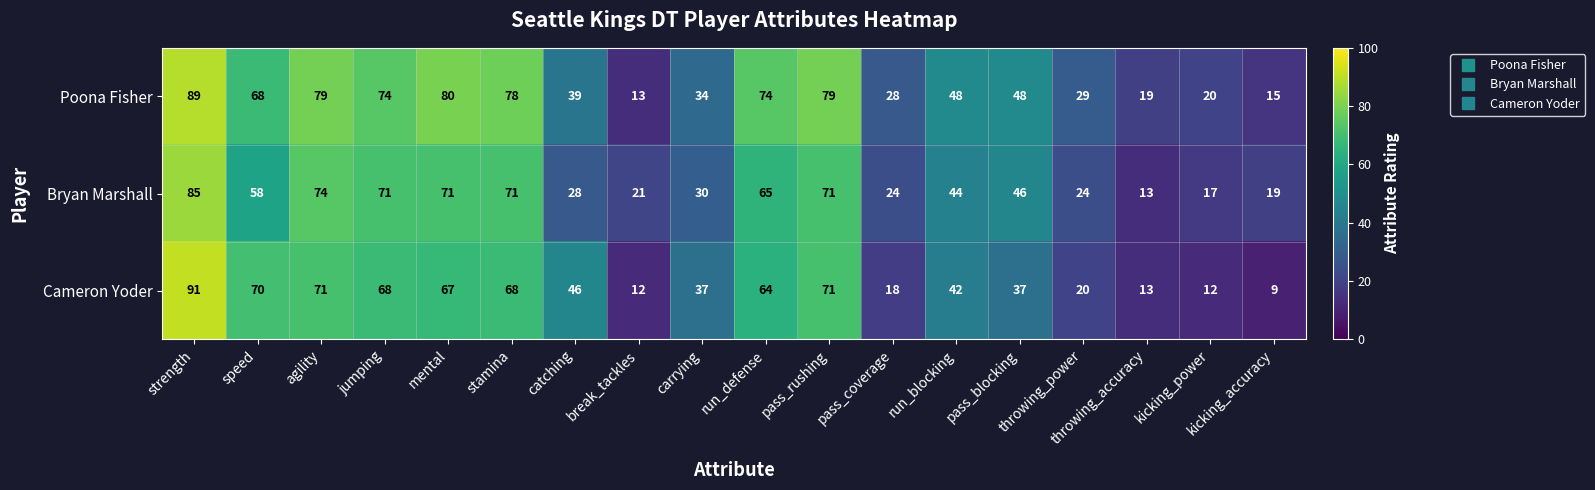

What is the highest value of the Poona Fisher series?

89